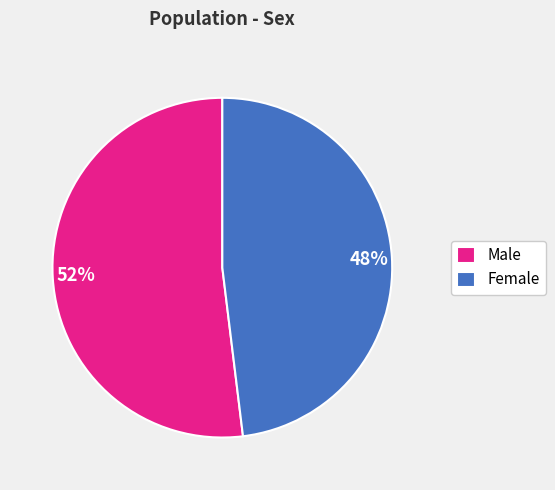

To the nearest percent, what portion does Female represent?

48%